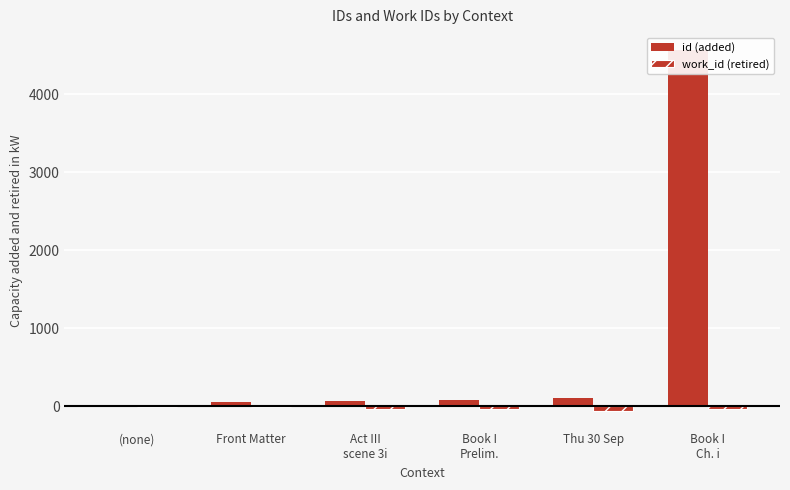

Count the number of data series in this chart.

2